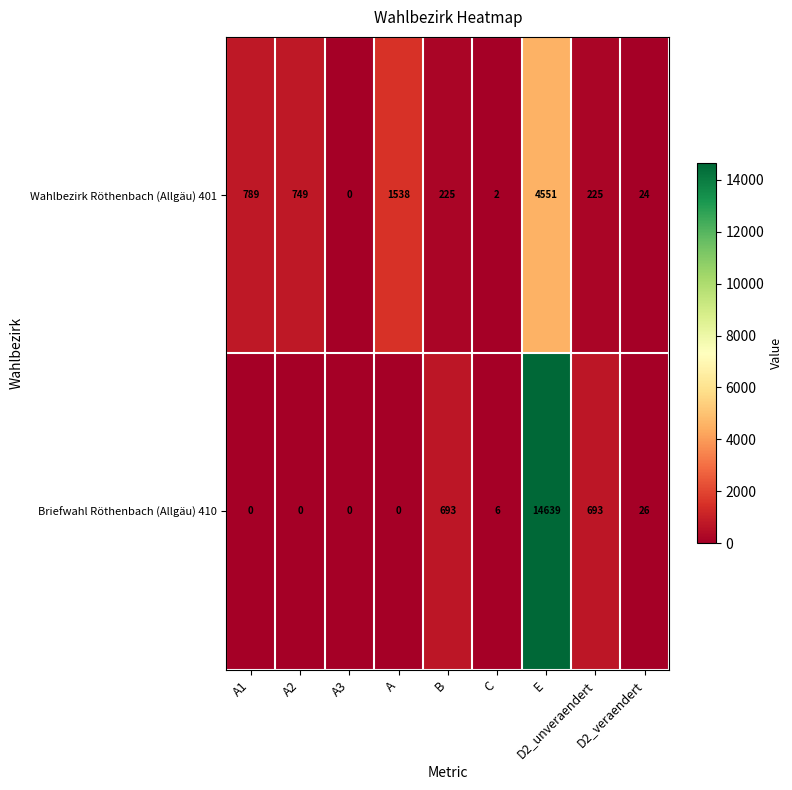

What is the maximum value shown in the chart?

14639